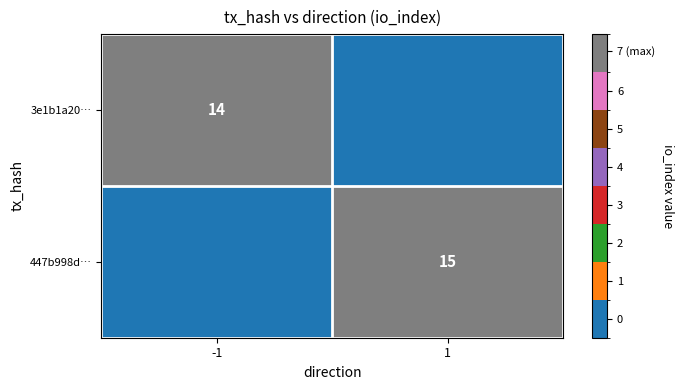

The value of 3e1b1a20… at -1 is 6. True or false?

False